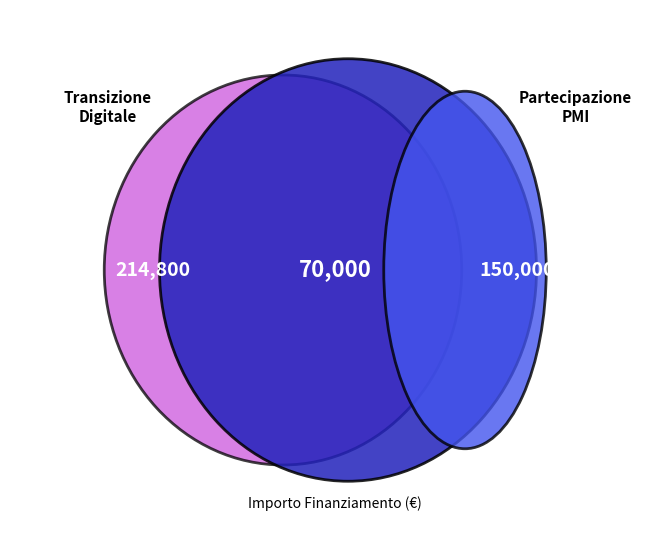

Count the number of slices in the pie.

3